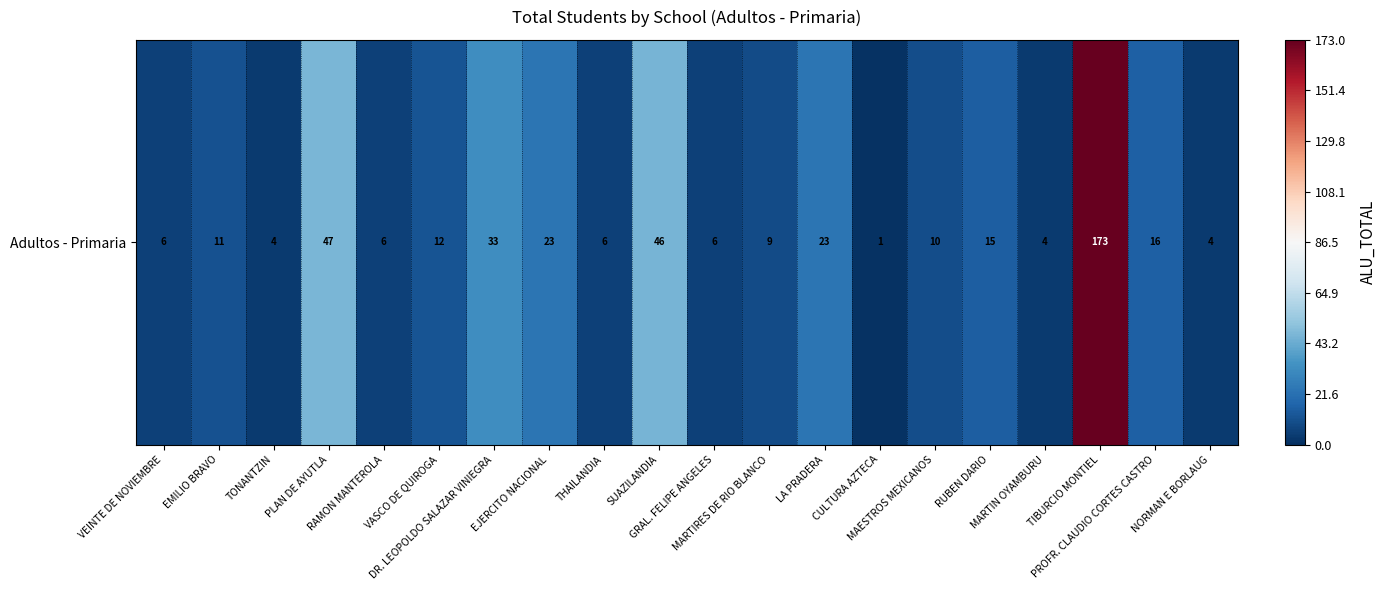

The chart shows a value of 11 at EMILIO BRAVO. True or false?

True